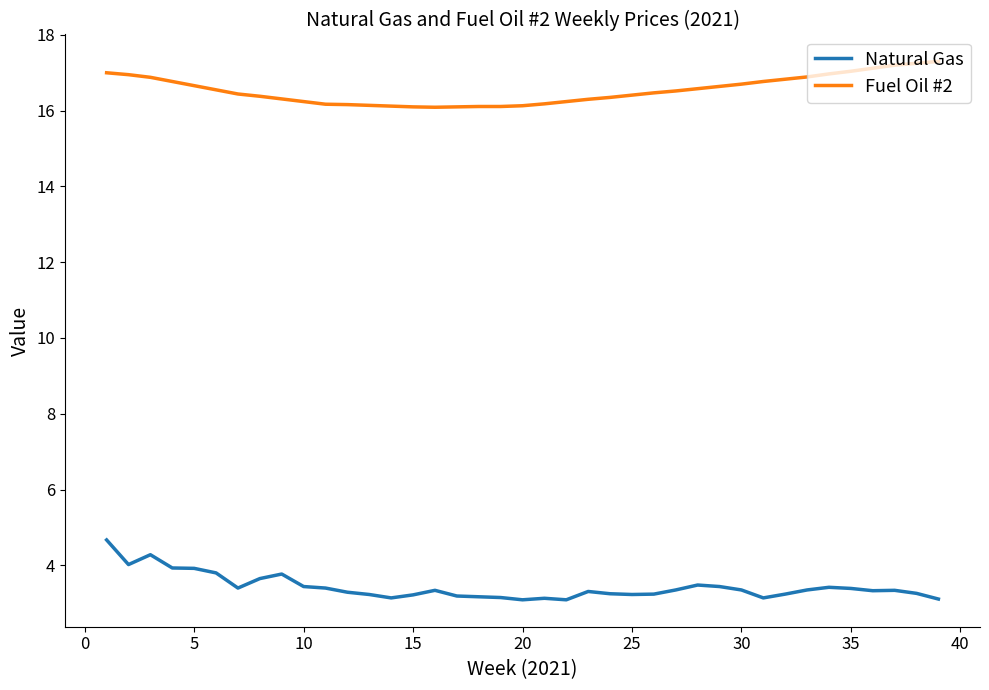

What is the sum of all Fuel Oil #2 values?

645.2